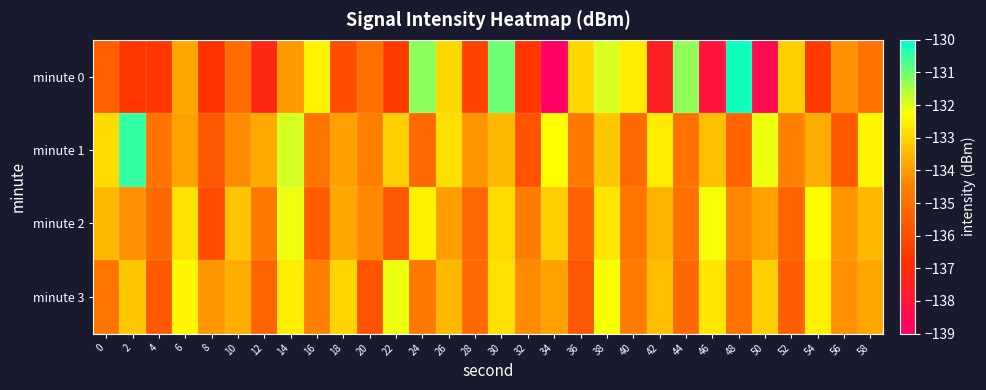

Which category has the highest value across all series?

48